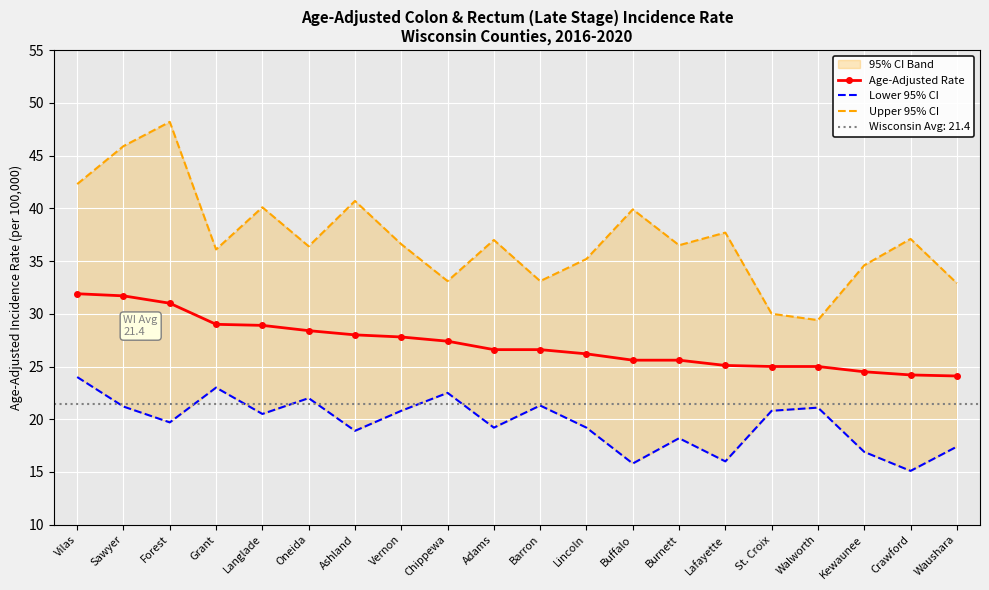

Which series has the largest total across all categories?

Upper 95% CI